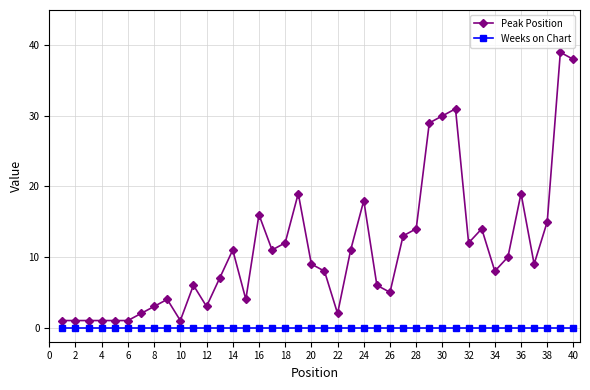

What is the sum of all Peak Position values?

445